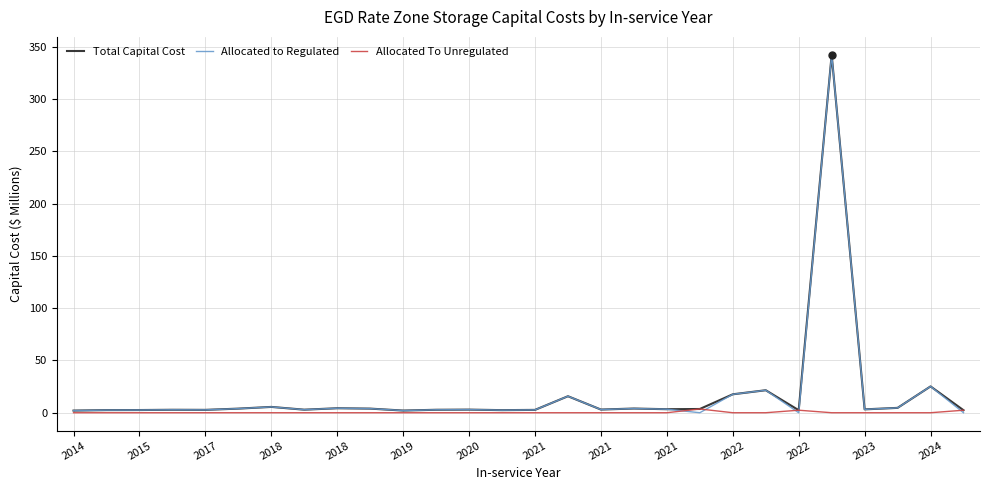

What is the difference between the maximum and second lowest values in the Allocated To Unregulated series?

3.6